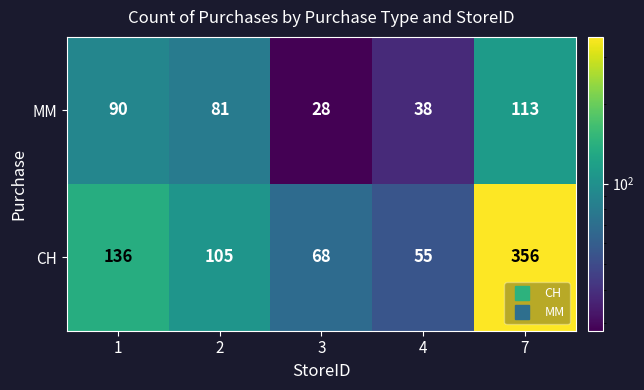

Between 2 and 4, which series saw the biggest shift?

CH